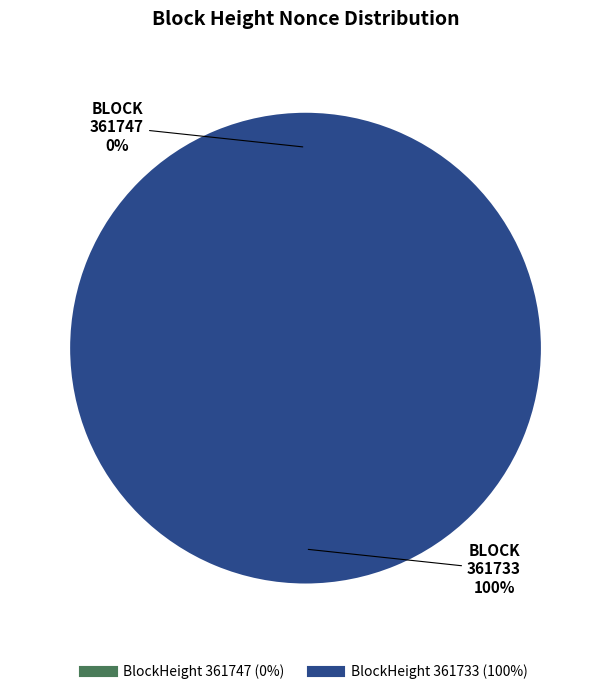

Rank the categories by value from lowest to highest.

361747, 361733